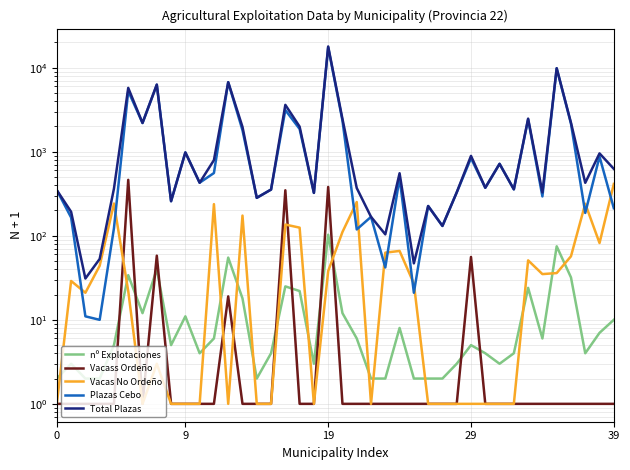

The Vacas No Ordeño series shows 5 at 7. True or false?

False